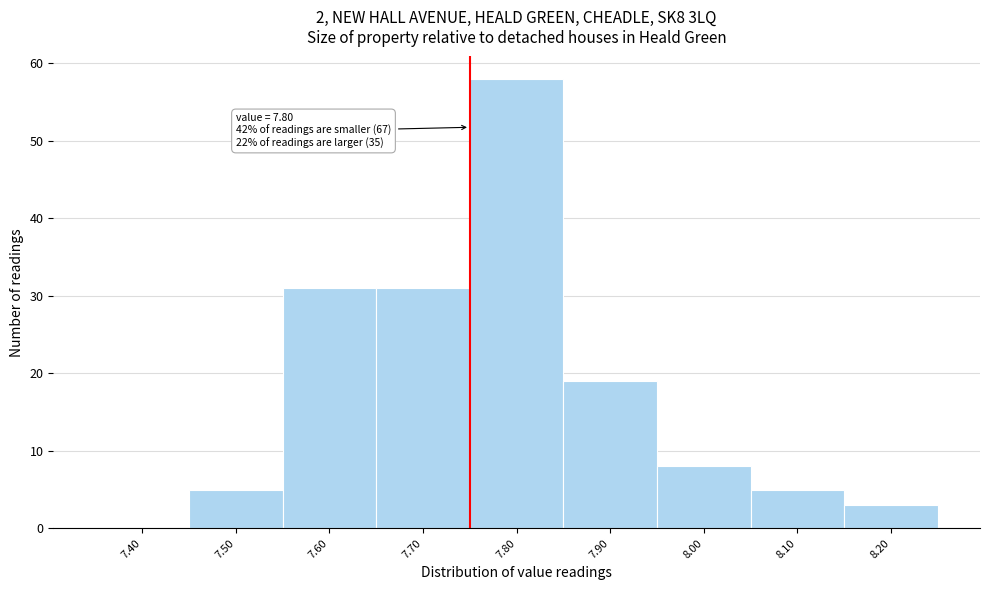

Reading left to right, what are all the values shown in this chart?

7.40=0	7.50=5	7.60=31	7.70=31	7.80=58	7.90=19	8.00=8	8.10=5	8.20=3